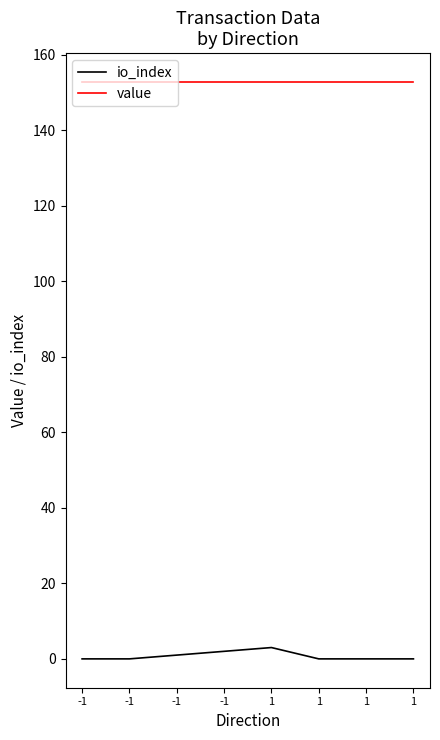

At how many categories does at least one series exceed 25?

8